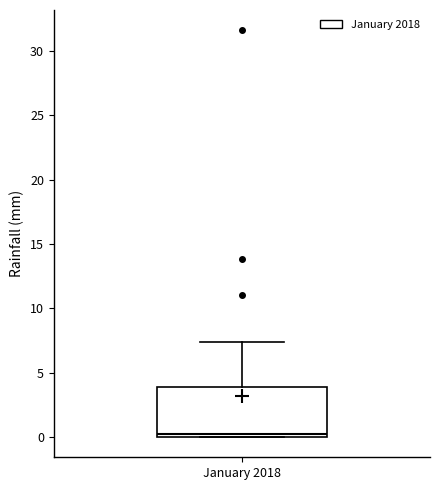

Read this box plot against the y-axis: the position of the median line, the range covered by the box, and the ends of both whiskers. The values are not printed on the chart, so give them approximately, as read against the axis.

median 0.0 (just above the box's lower edge), box 0.0 to 4.0, whiskers 0.0 to 7.5